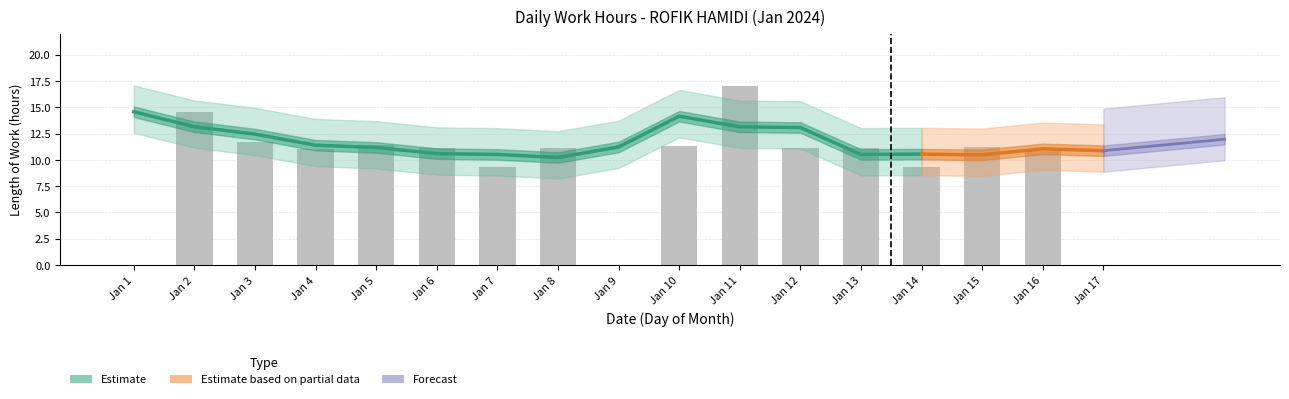

The chart shows a value of 11.1 at Jan 12. True or false?

True